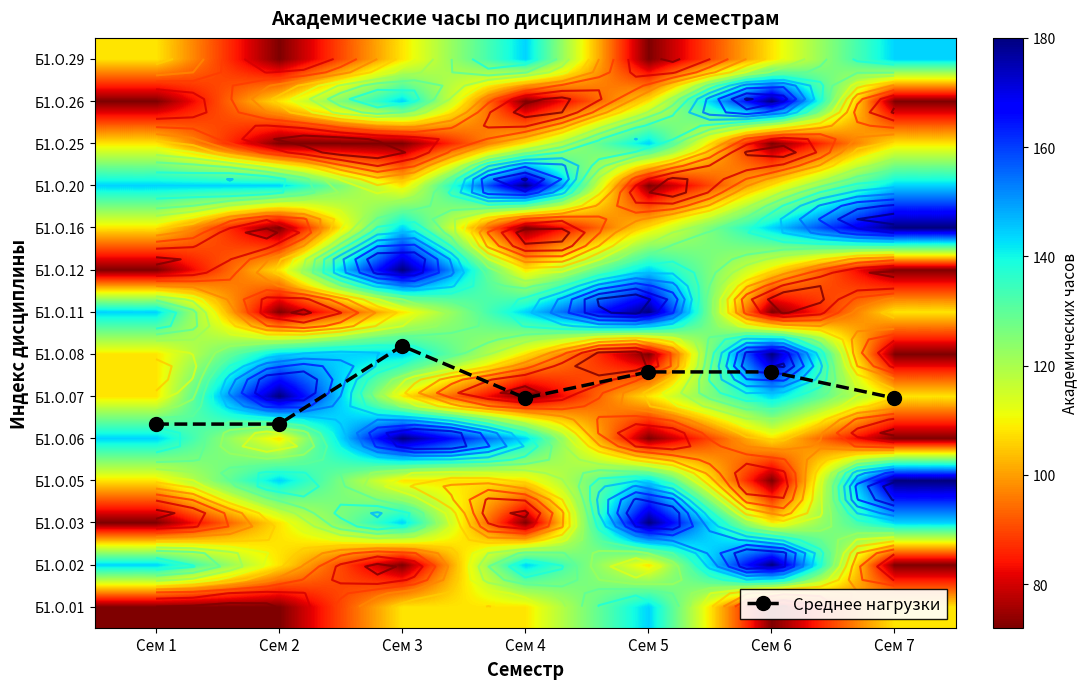

At Сем 6, list the series in order from smallest to largest.

Среднее нагрузки, Б1.О.01, Б1.О.05, Б1.О.11, Б1.О.25, Б1.О.03, Б1.О.06, Б1.О.12, Б1.О.20, Б1.О.29, Б1.О.07, Б1.О.16, Б1.О.02, Б1.О.08, Б1.О.26